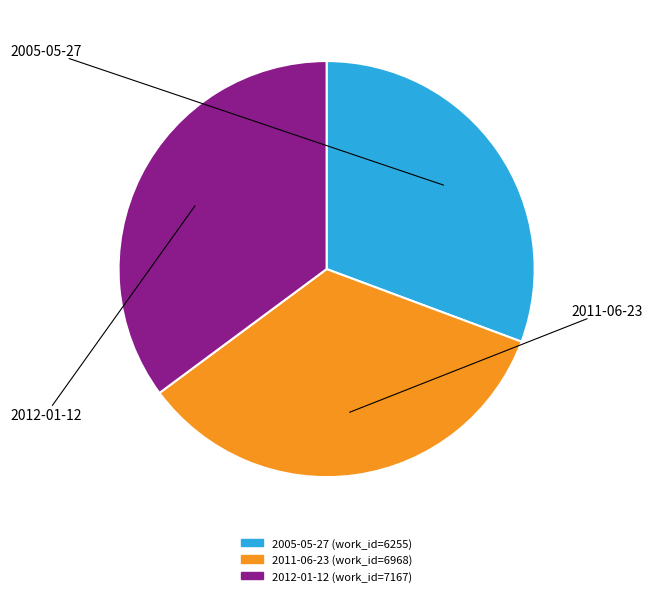

Between 2011-06-23 and 2005-05-27, which is larger?

2011-06-23